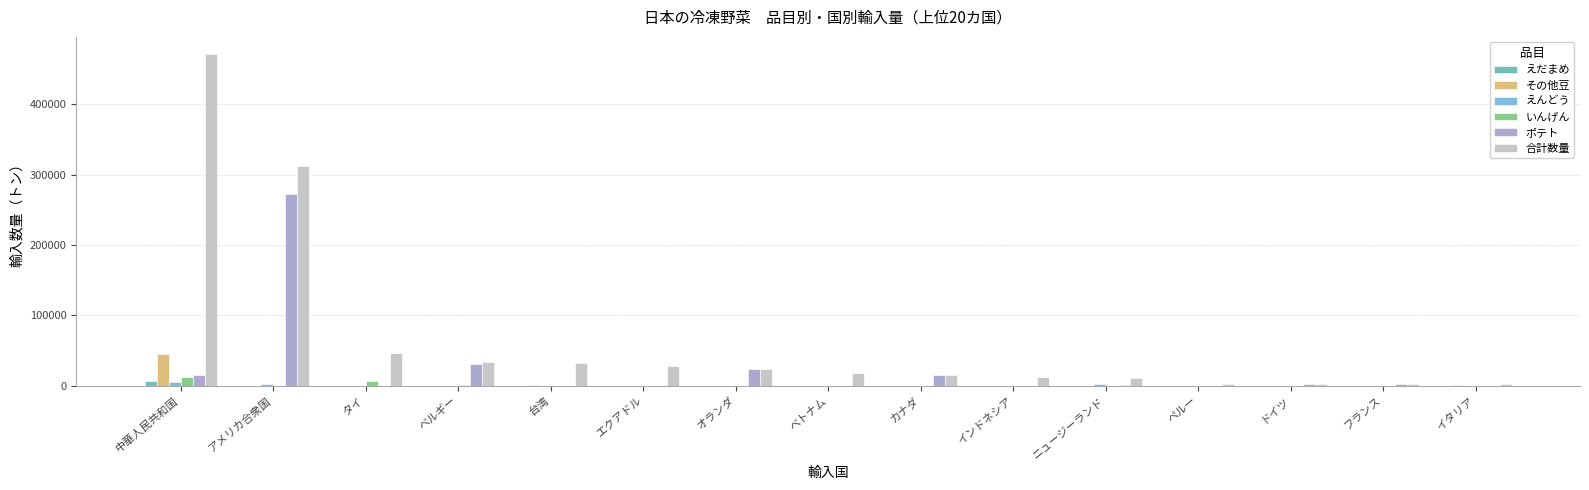

Between インドネシア and ペルー, which series saw the biggest shift?

合計数量